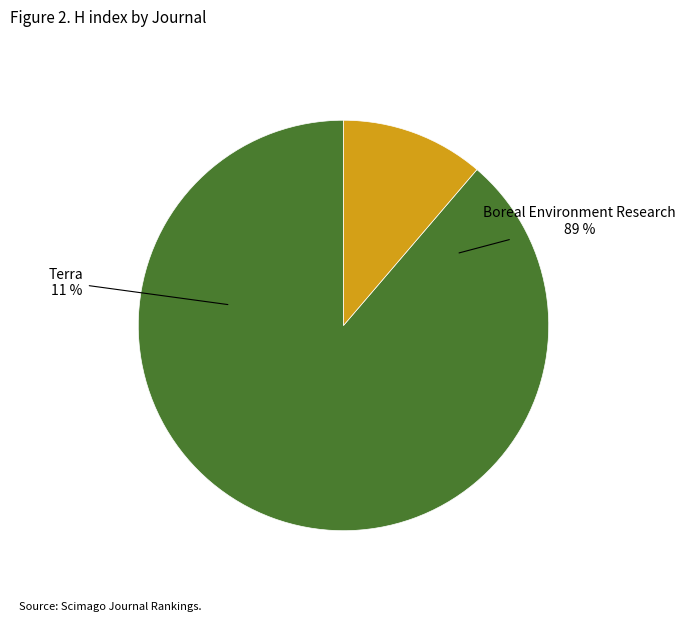

Which slice is the largest?

Boreal Environment Research